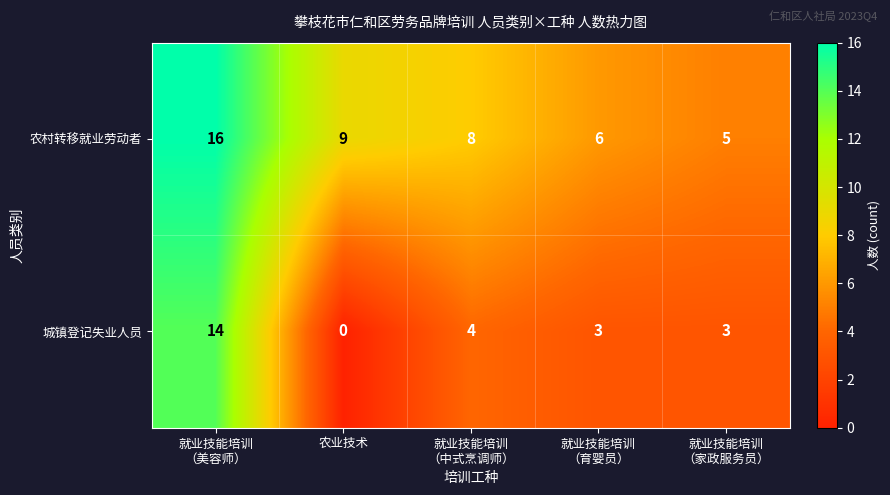

Which series has the largest total across all categories?

农村转移就业劳动者